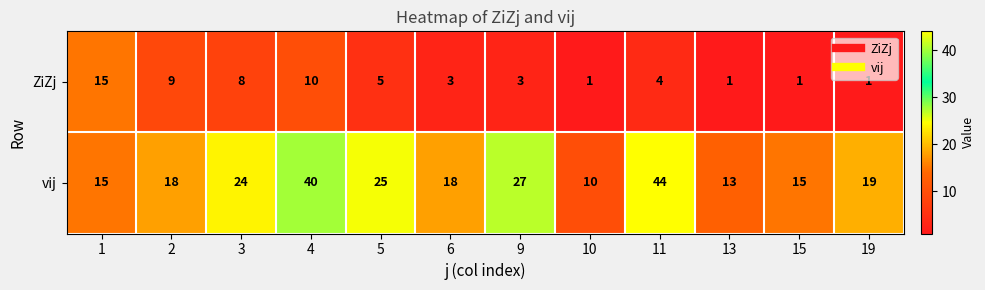

Reading left to right, transcribe all the data shown in this chart.

ZiZj: 15	9	8	10	5	3	3	1	4	1	1	1
vij: 15	18	24	40	25	18	27	10	44	13	15	19